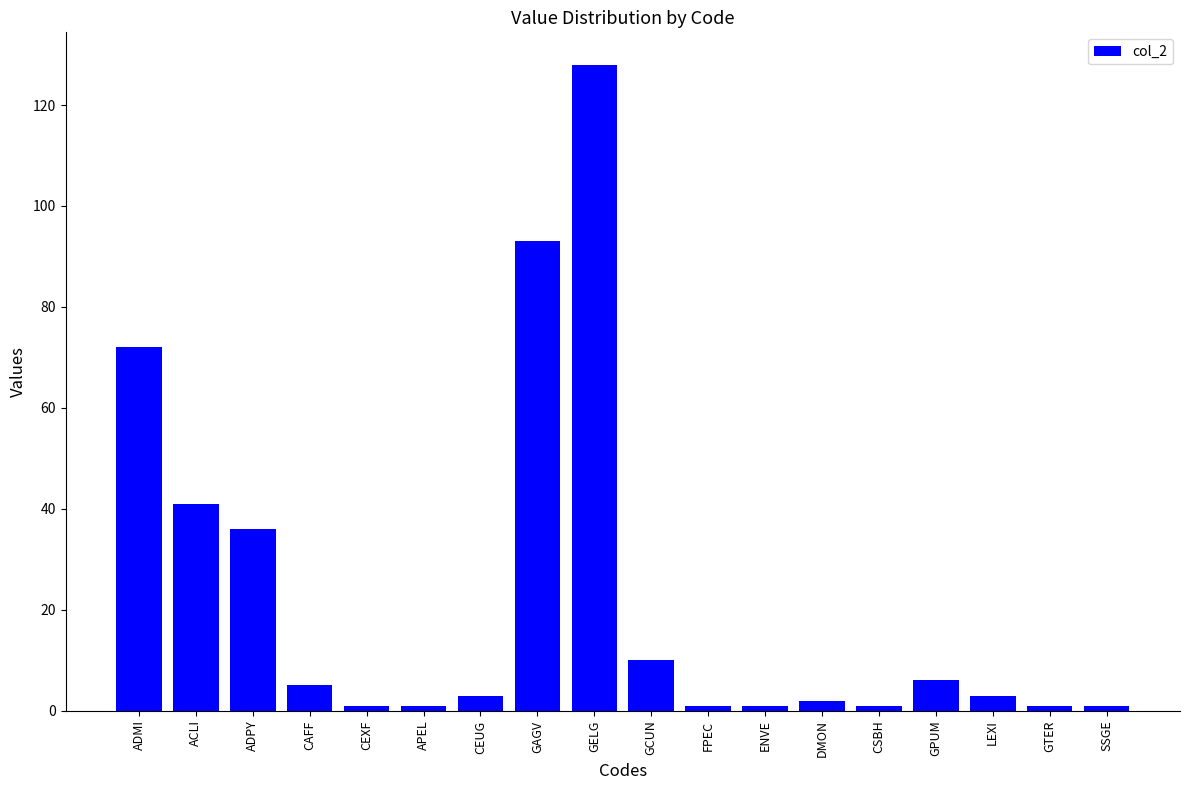

True or false: the data shows 128 at GELG.

True